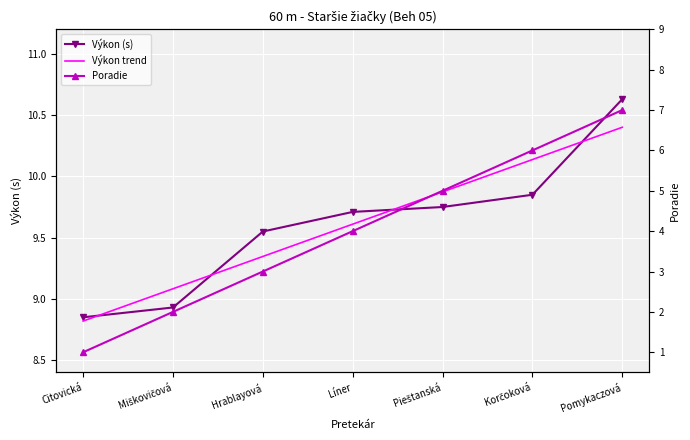

What is the label of the 5th point from the left?

Pieštanská